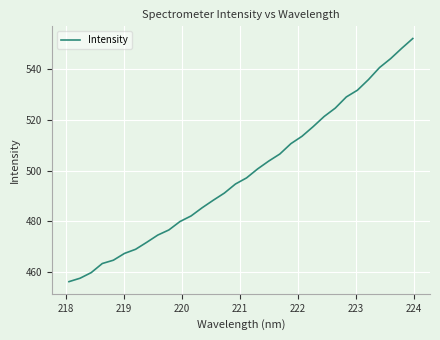

What is the minimum value shown in the chart?

456.3